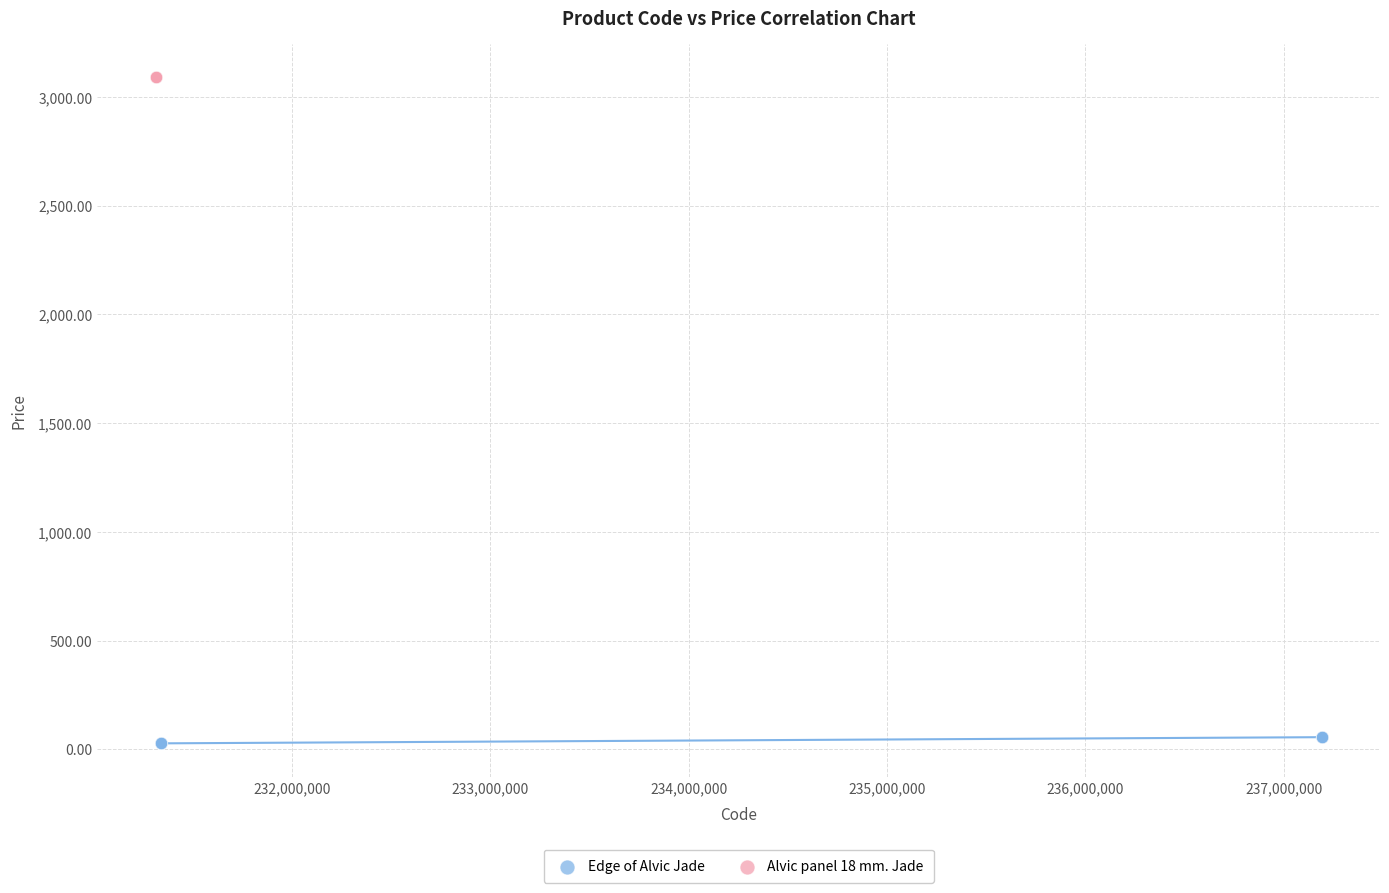

What are all the series names shown in the legend?

Edge of Alvic Jade, Alvic panel 18 mm. Jade